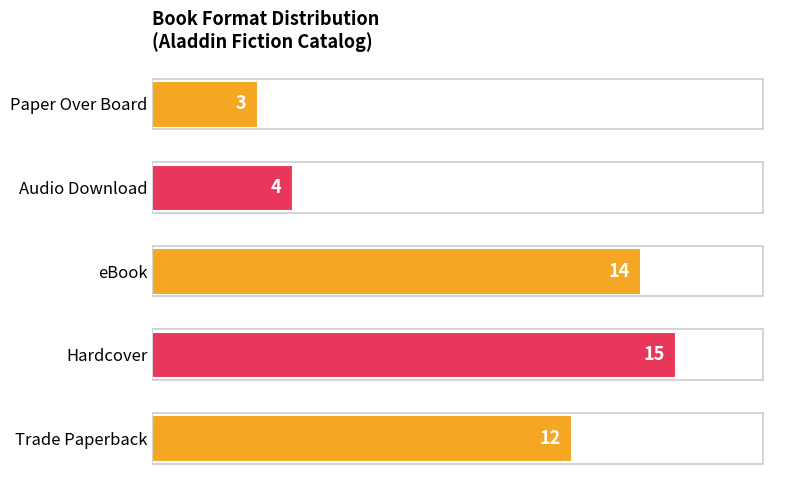

What is the change in value from Trade Paperback to Audio Download?

-8